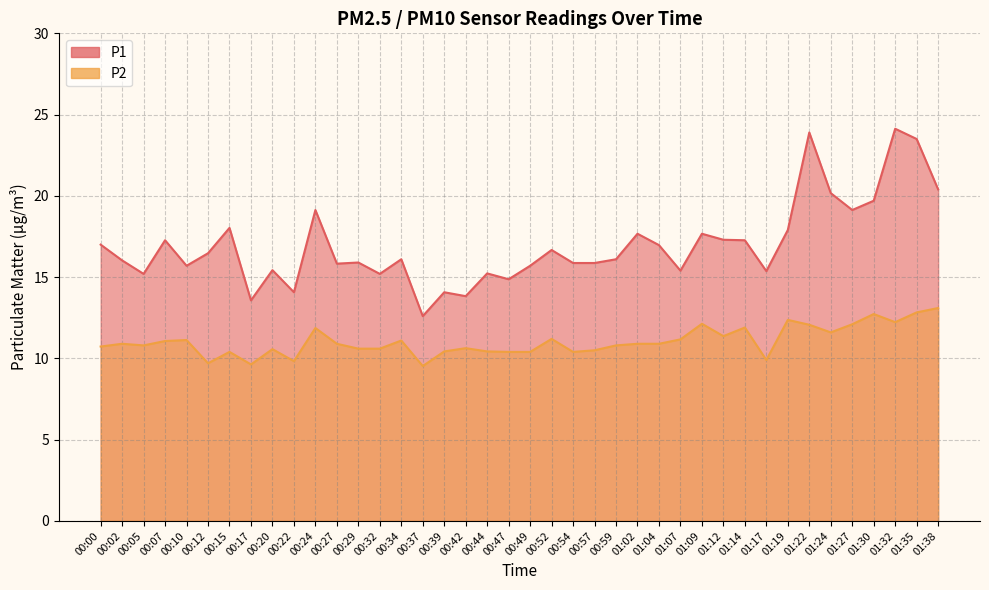

True or false: P1 and P2 intersect in this chart.

False